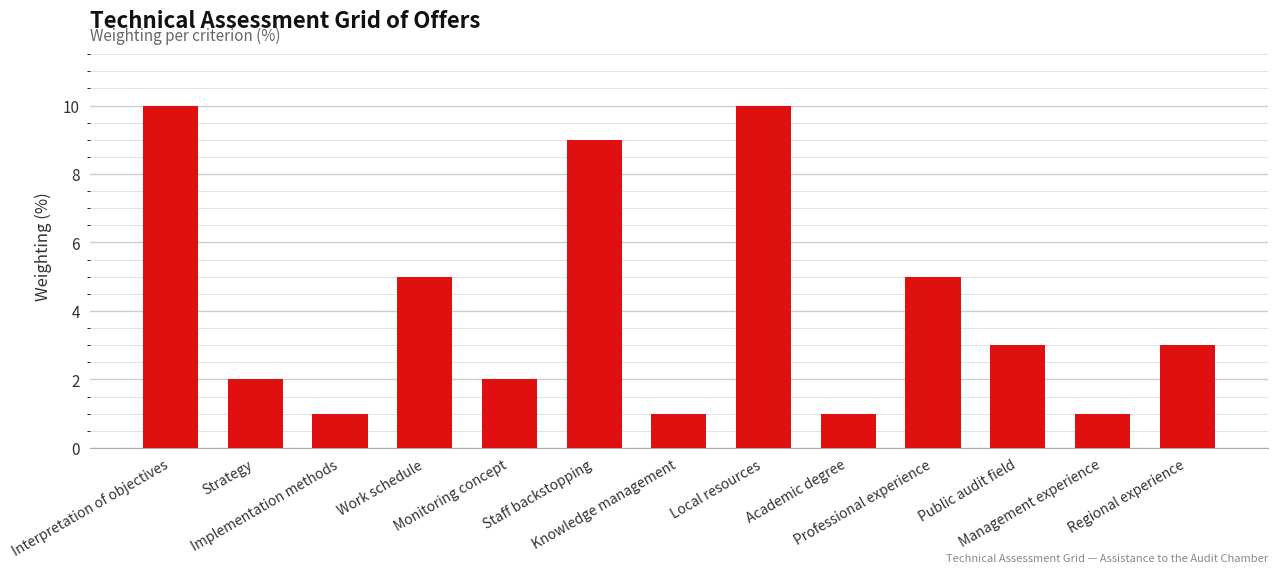

Is it true that the value at Staff backstopping is 4?

False